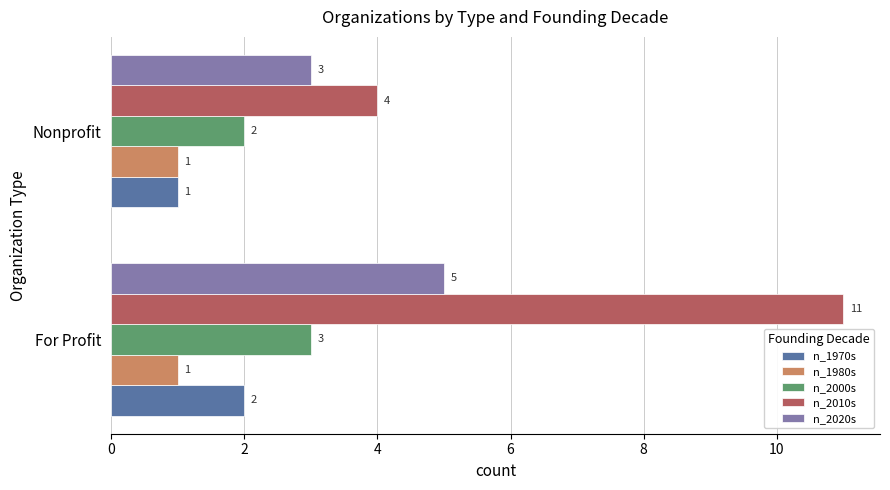

Which category has the highest value in the n_2010s series?

For Profit